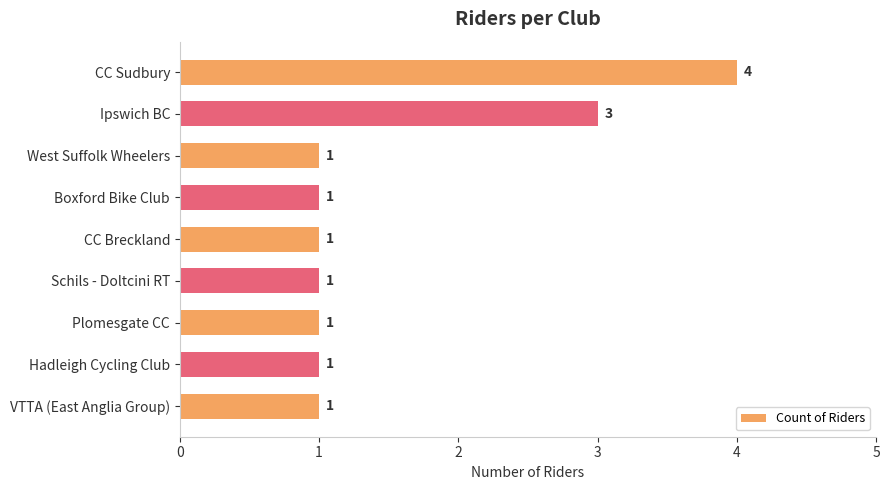

Is it true that the value at Plomesgate CC is 1?

True